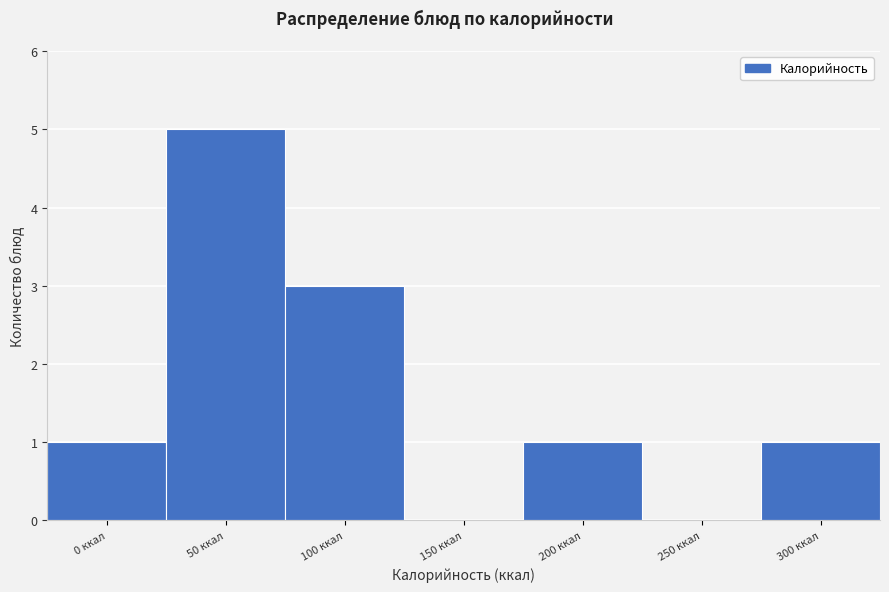

Reading left to right, list all the values displayed in this chart.

0 ккал=1	50 ккал=5	100 ккал=3	150 ккал=0	200 ккал=1	250 ккал=0	300 ккал=1